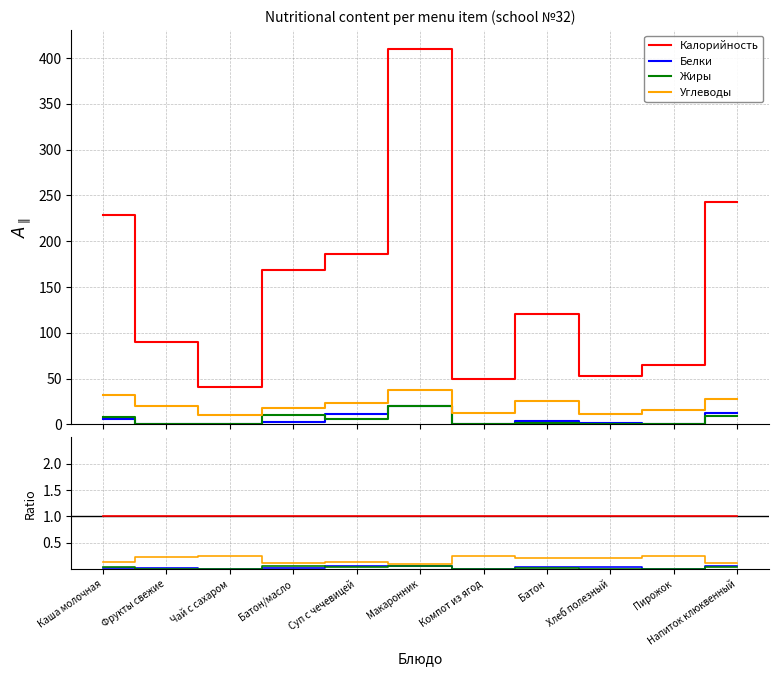

Between Пирожок and Батон/масло, which is larger?

Пирожок